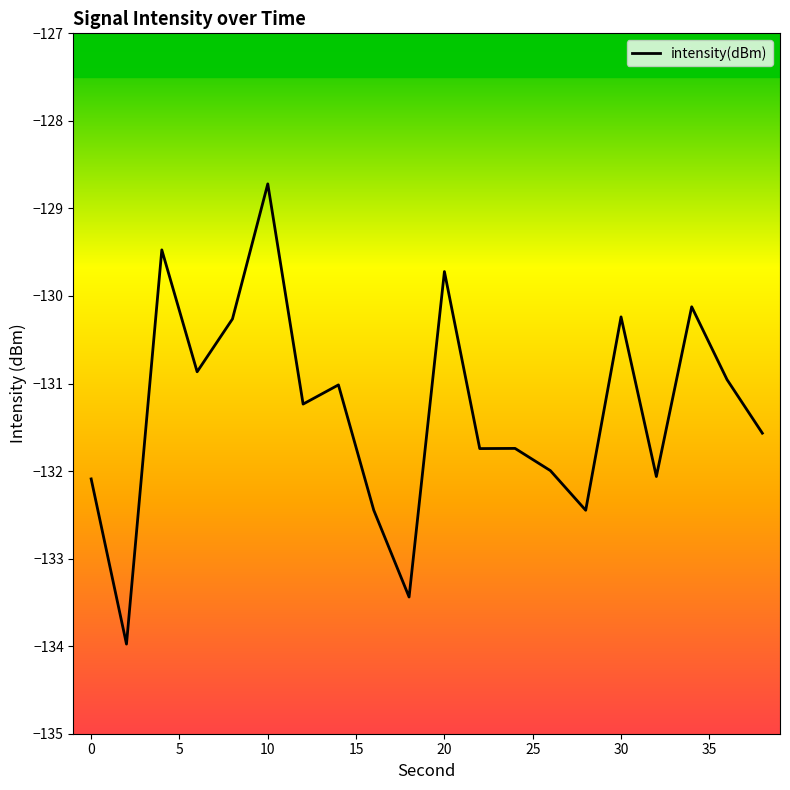

What is the difference between the second highest and second lowest values?

4.0